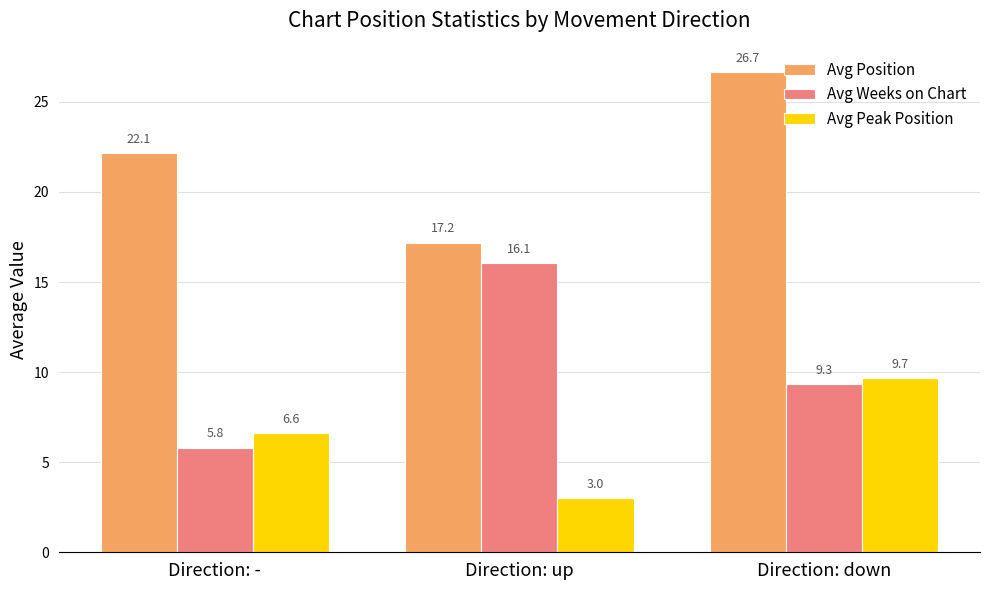

At which category is the sum across all series the highest?

Direction: down